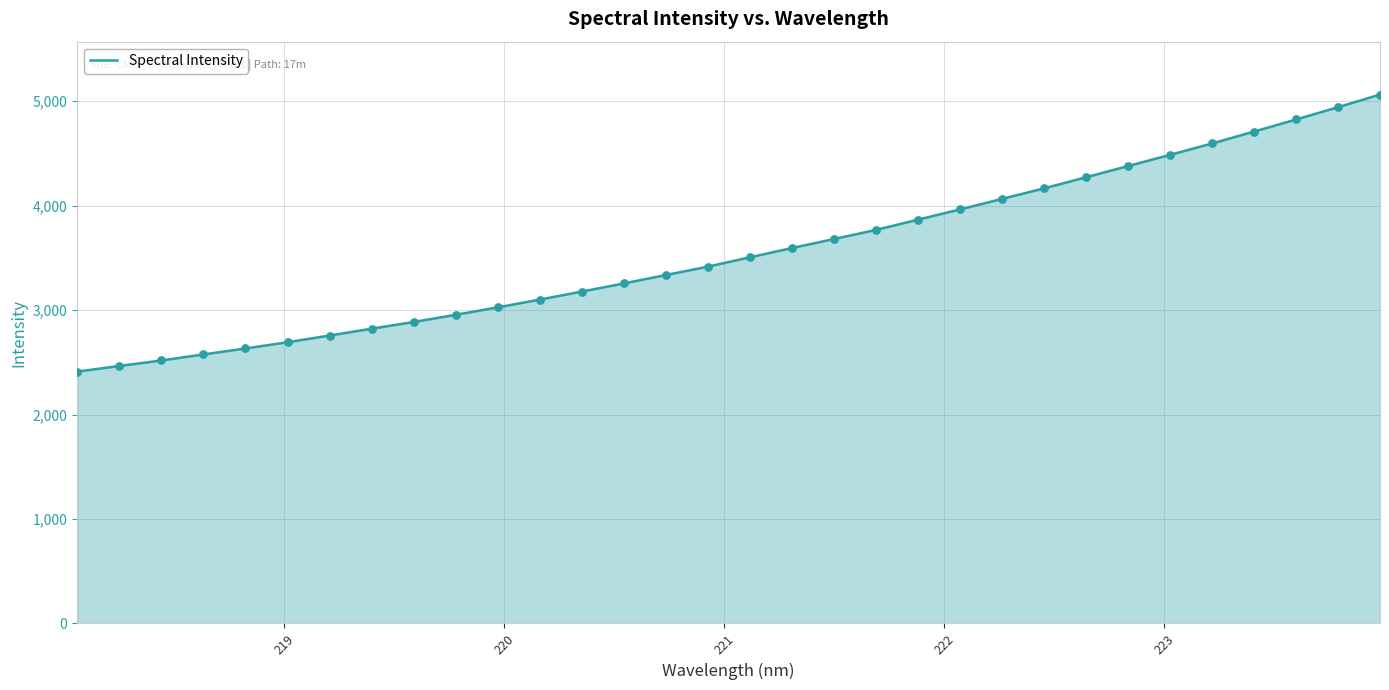

What is the minimum value shown in the chart?

2411.4